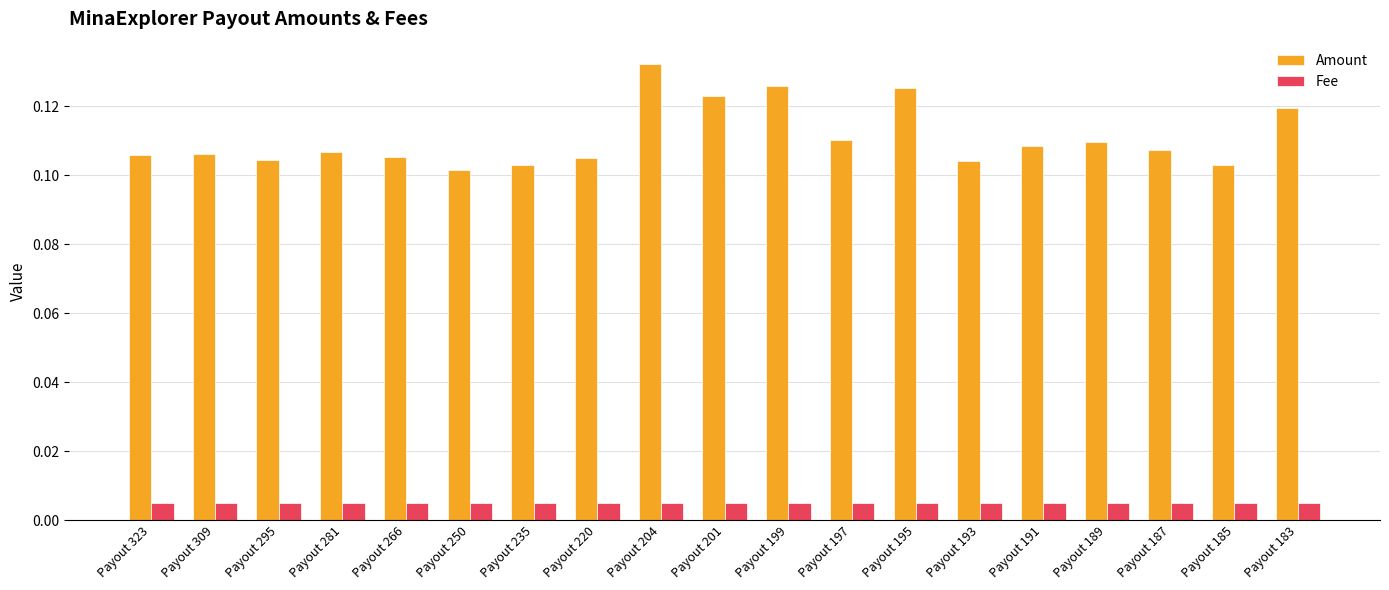

At which category is the sum across all series the highest?

Payout 204